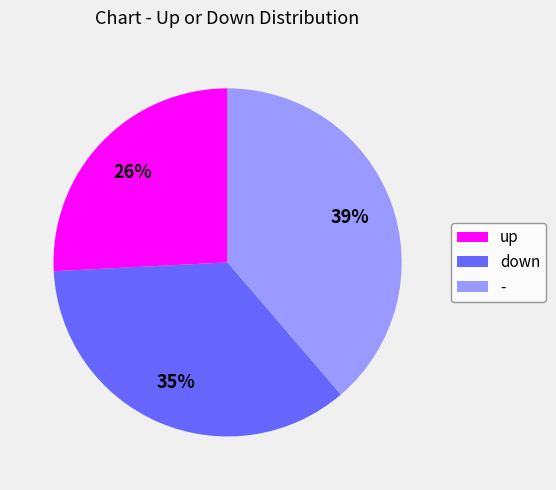

Does down account for over 50% of the chart?

No